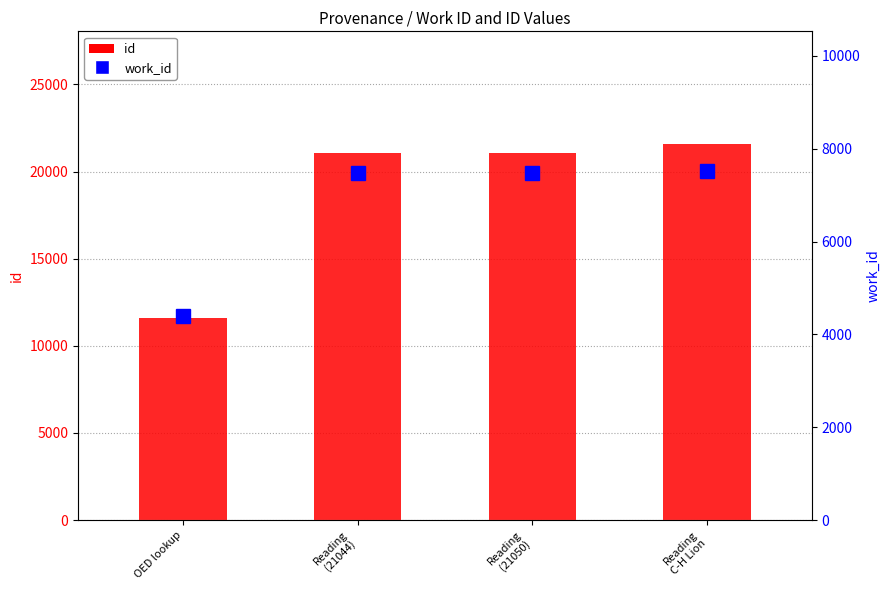

At which label does work_id reach its peak?

Reading
C-H Lion